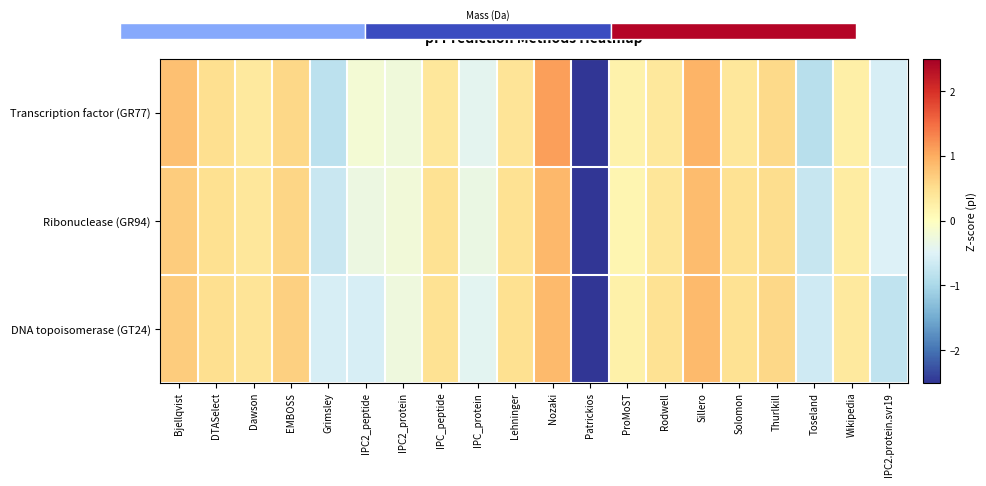

How many distinct data groups are displayed?

3